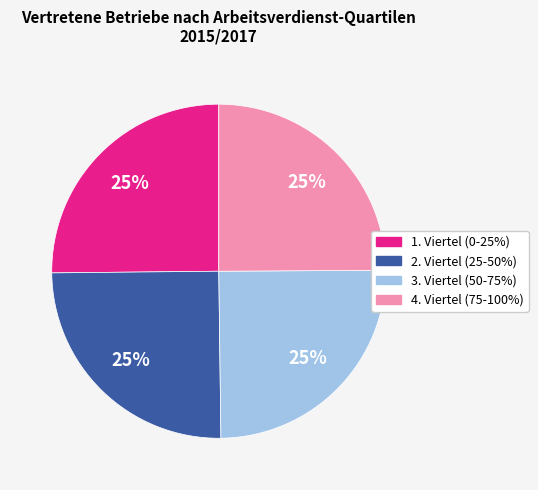

Is 2. Viertel (25-50%) the majority of the pie?

No